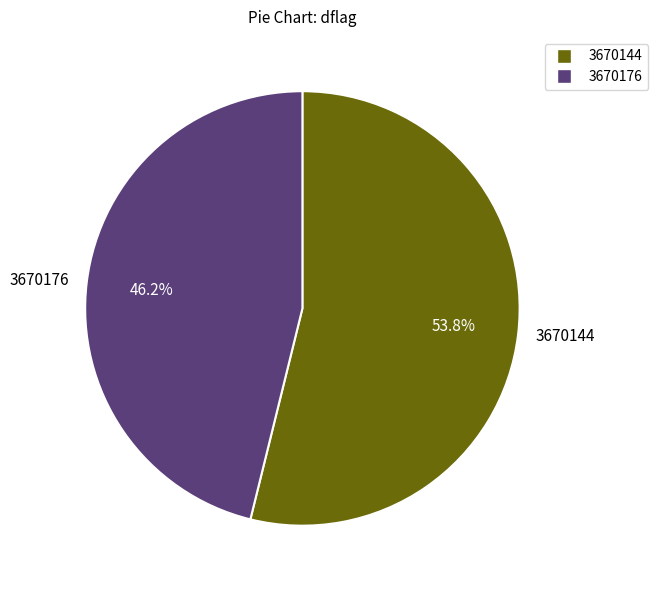

Rank the categories by value from highest to lowest.

3670144, 3670176